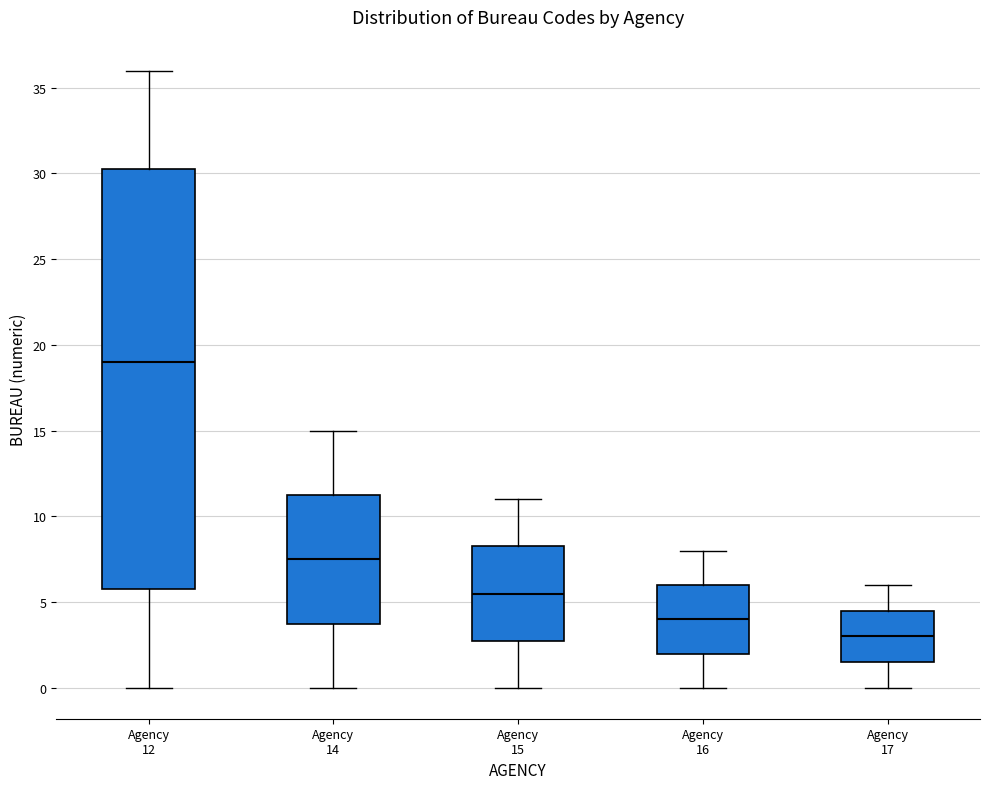

Which box has the highest median line?

Agency 12